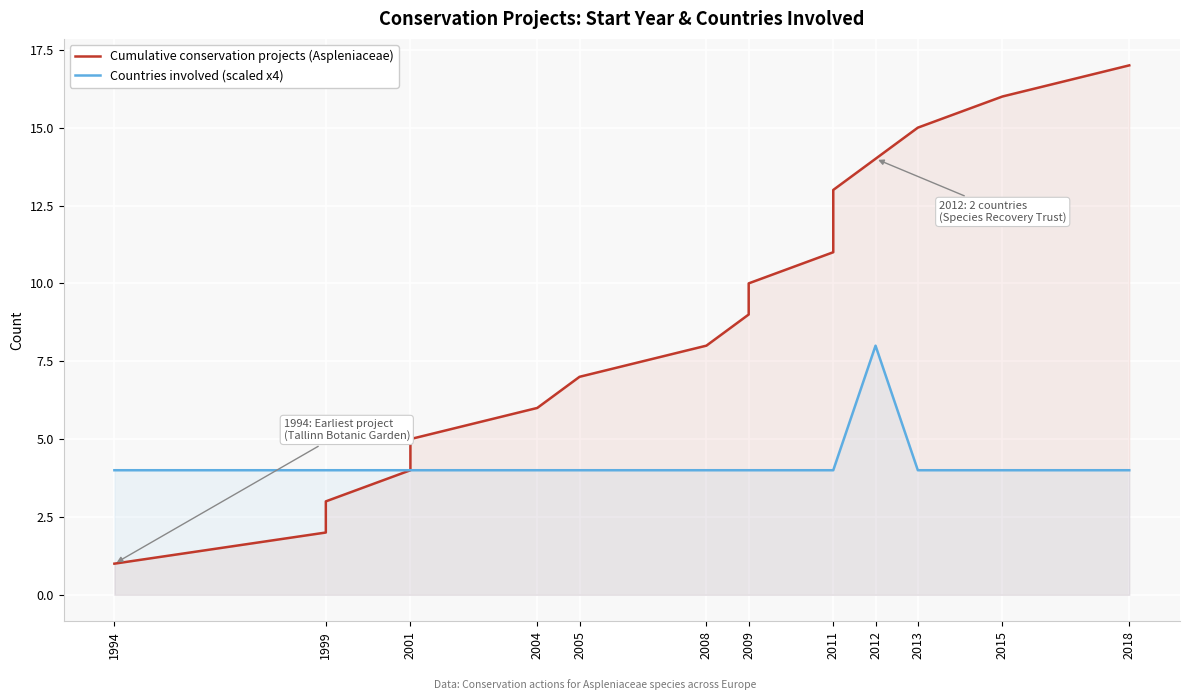

What is the smallest value displayed?

1